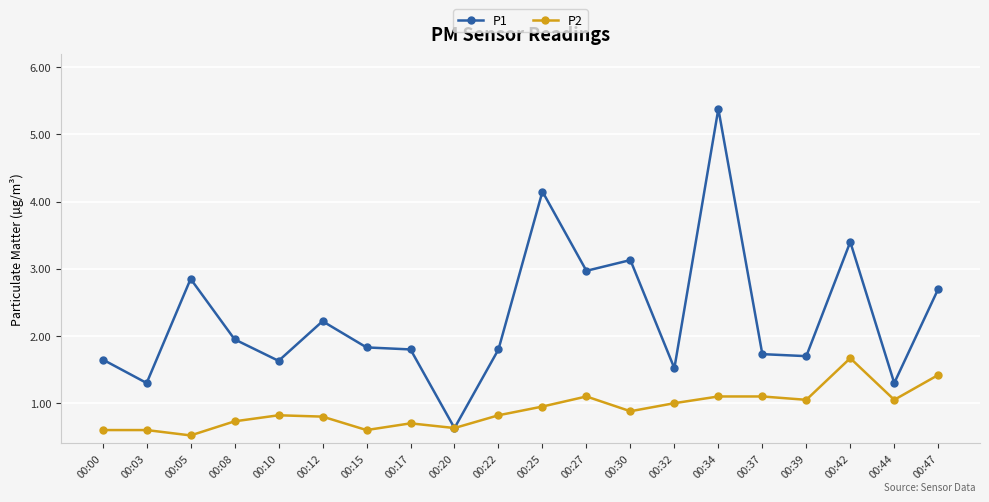

Which category has the highest value in the P2 series?

00:42